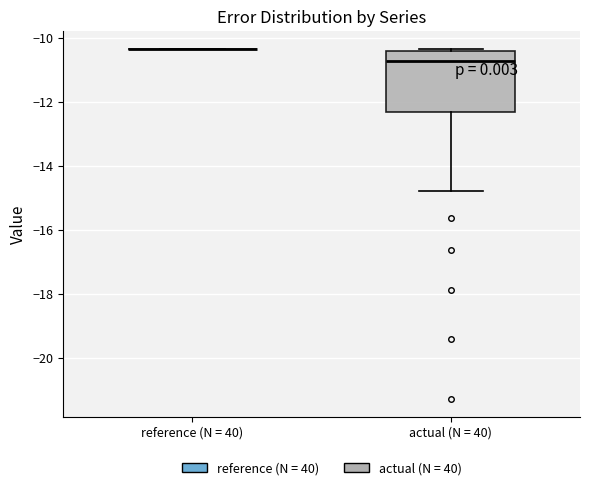

Which box is the tallest, from its lower edge to its upper edge?

actual (N = 40)